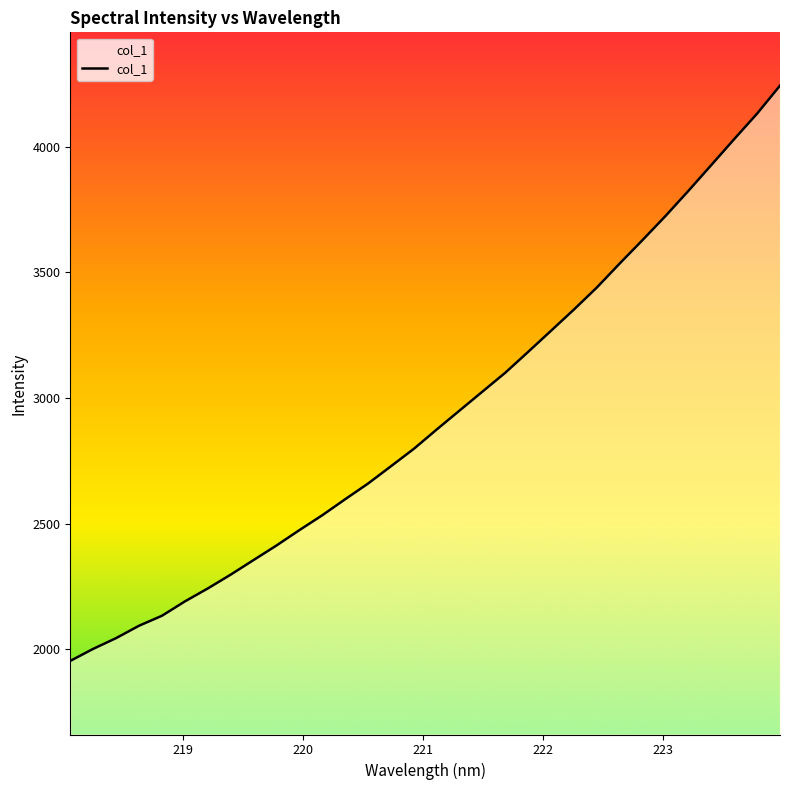

Does the chart display data point markers on the line(s)?

No